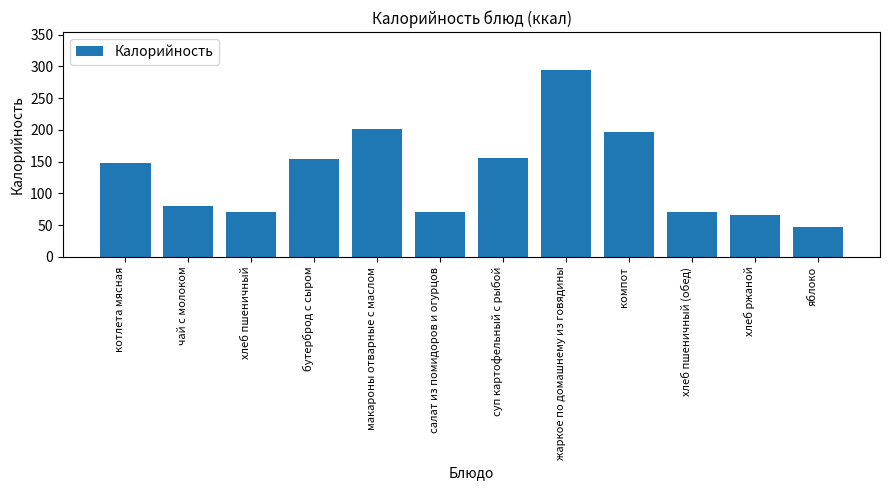

Where does the data first go above 147?

котлета мясная